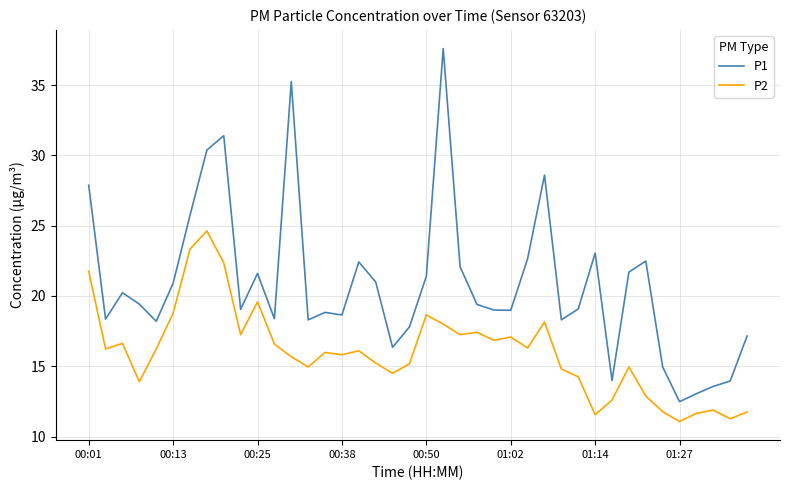

Which series has the largest total across all categories?

P1